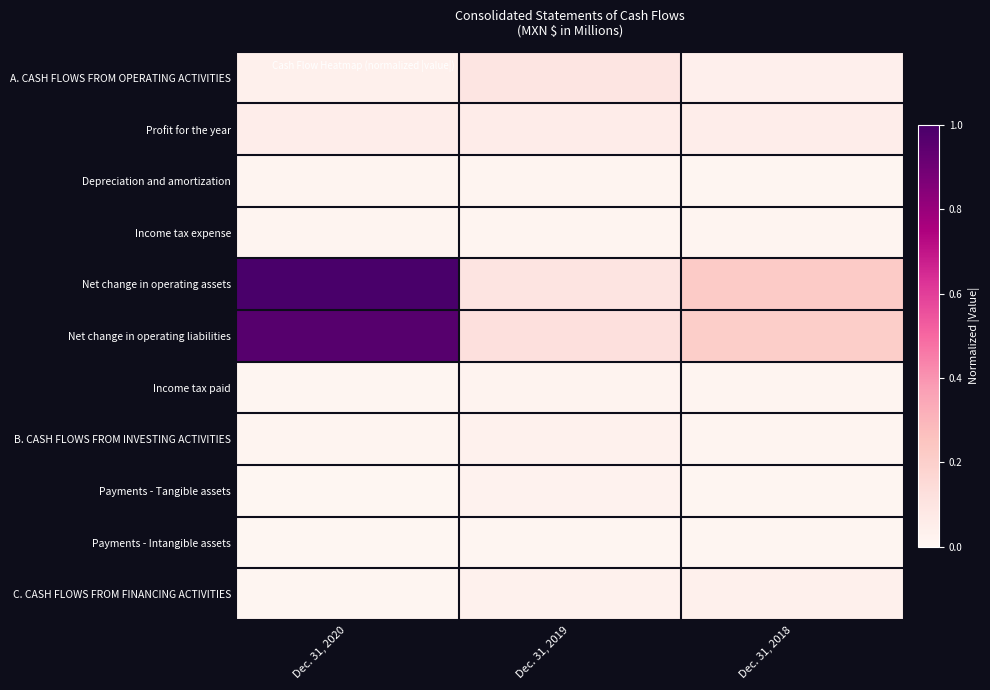

At which category is the sum across all series the highest?

Dec. 31, 2020